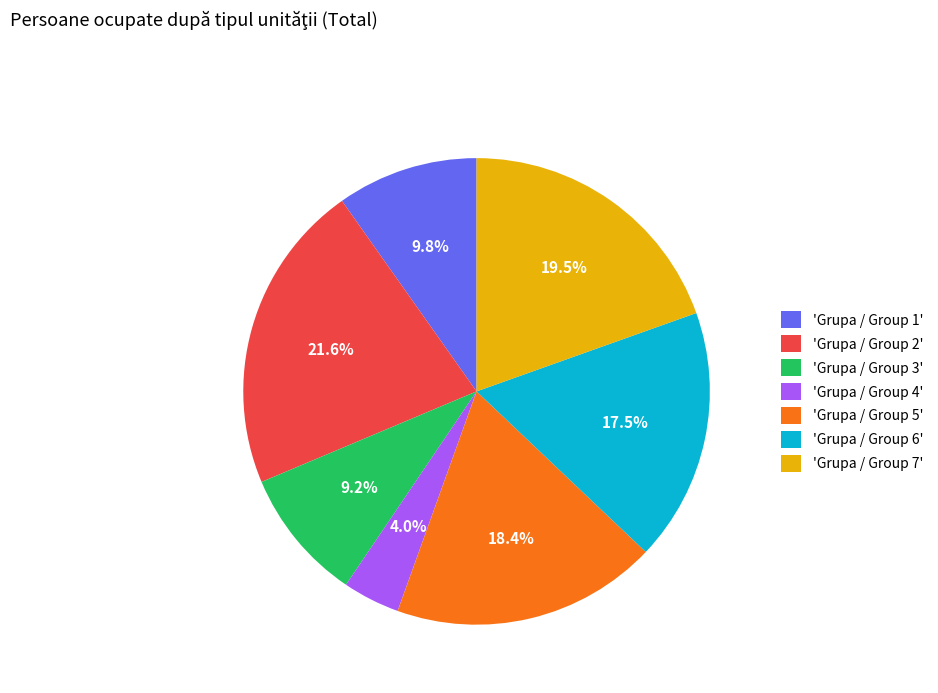

To the nearest percent, what is the difference between the largest and smallest slice percentages?

18%